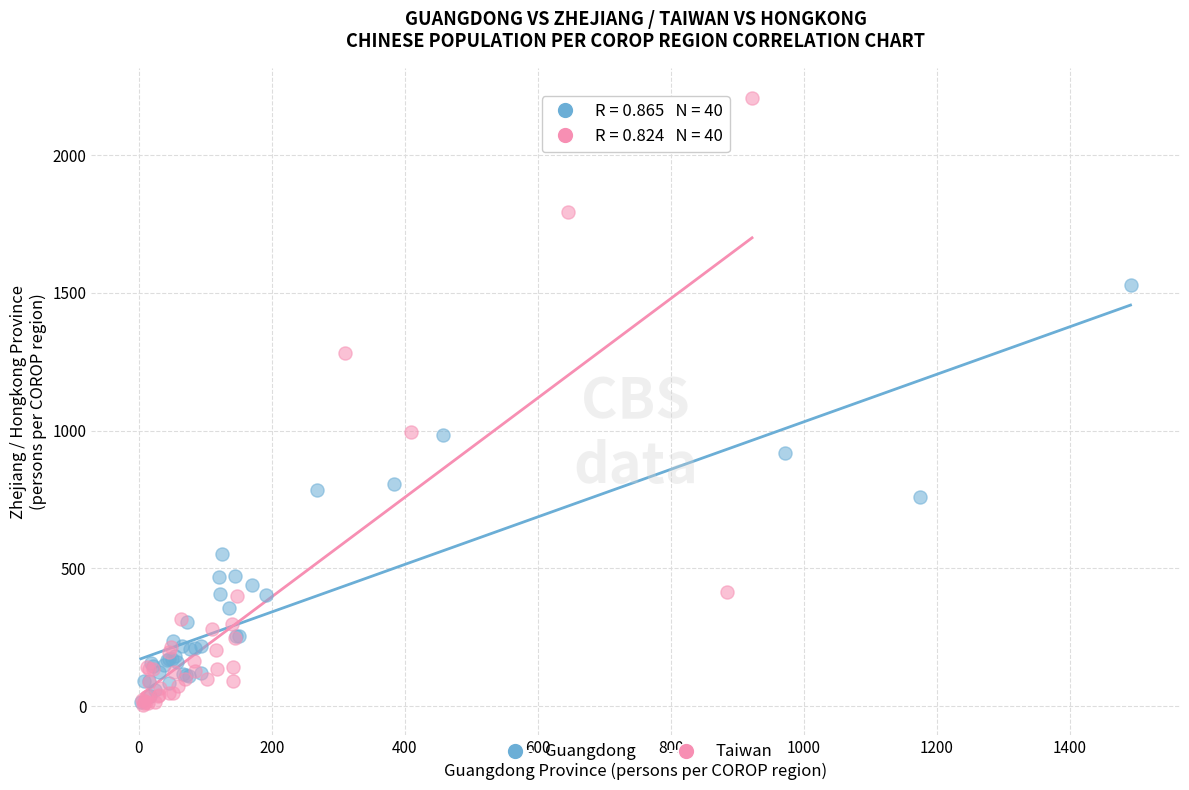

Which series has the largest Y range (max minus min)?

Taiwan